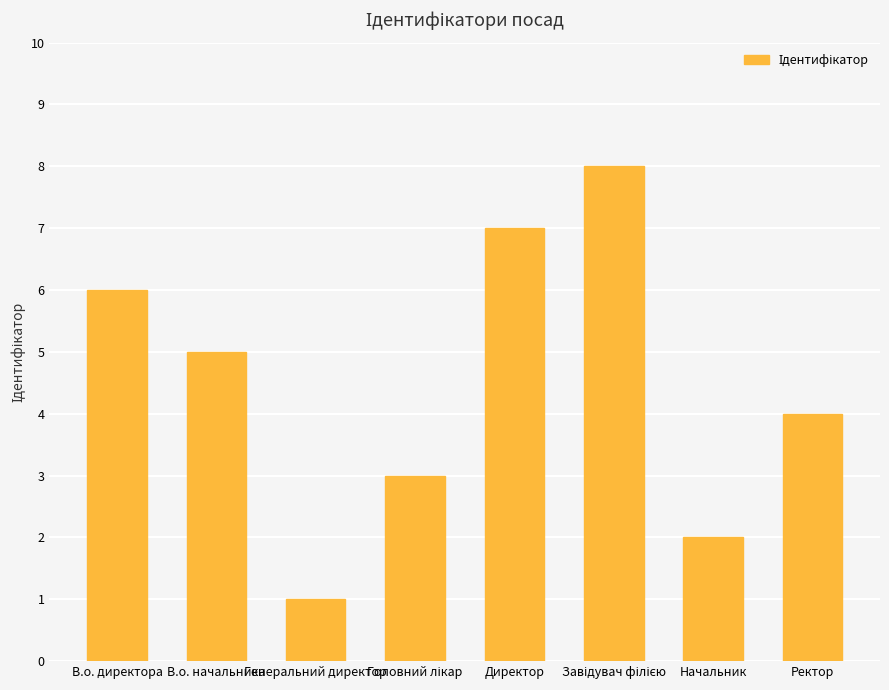

What is the label of the 8th bar from the left?

Ректор